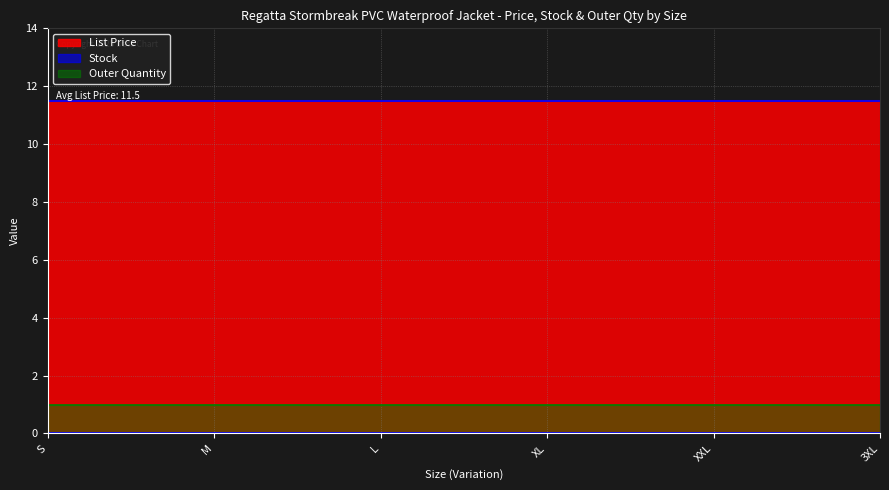

What is the greatest value displayed?

11.5